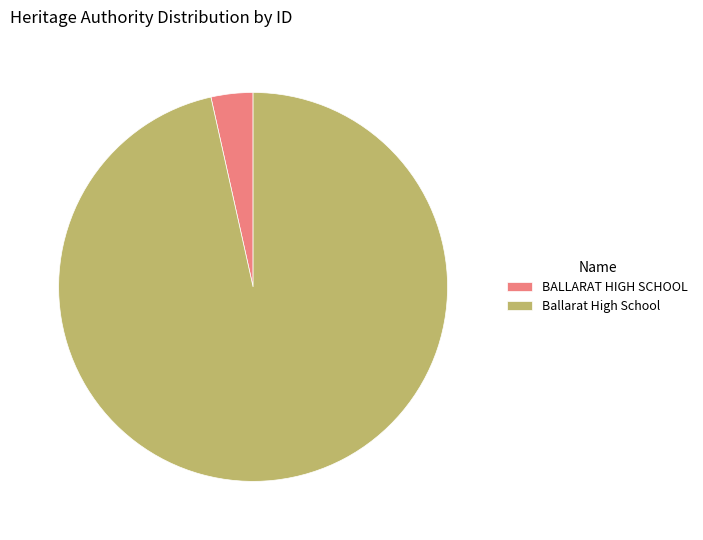

Is it true that Ballarat High School is 91% of the pie?

False